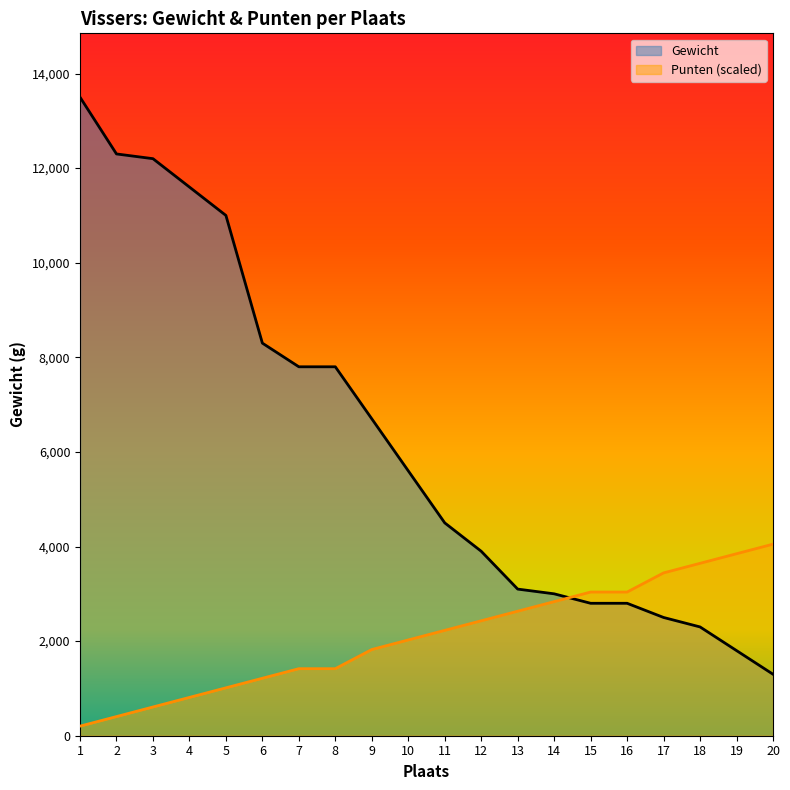

True or false: Gewicht has more than 0 points higher than both neighbors.

False